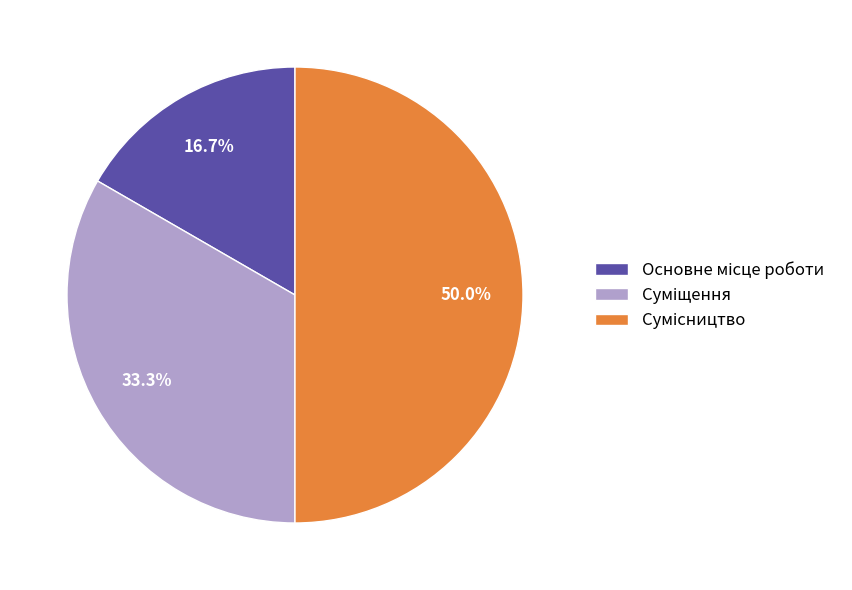

What is the change in value from Основне місце роботи to Суміщення?

+1